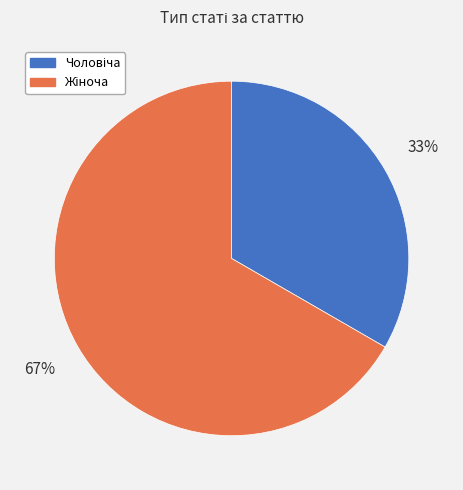

To the nearest percent, what is the average slice percentage?

50%